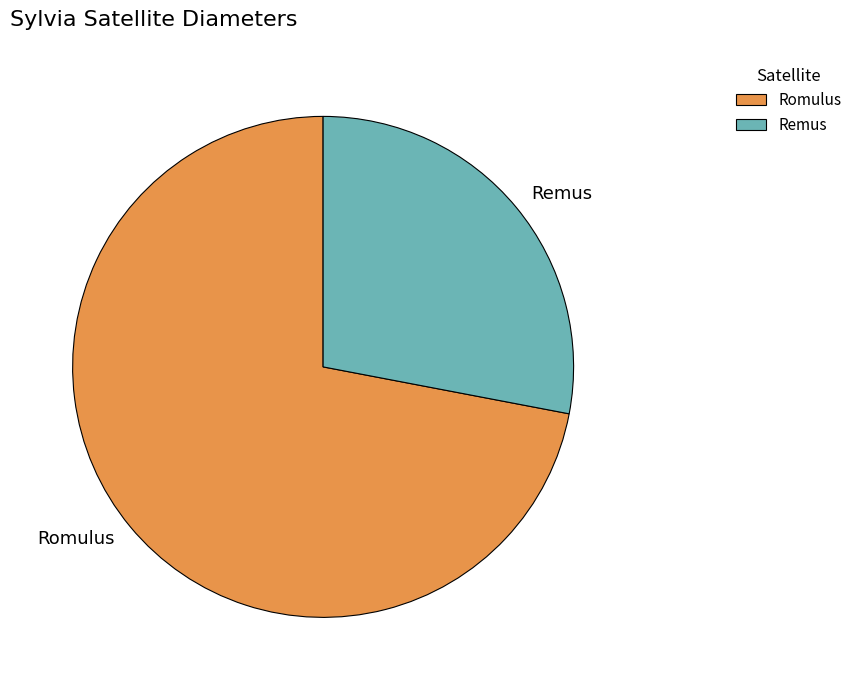

True or false: Remus accounts for 28% of the total.

True